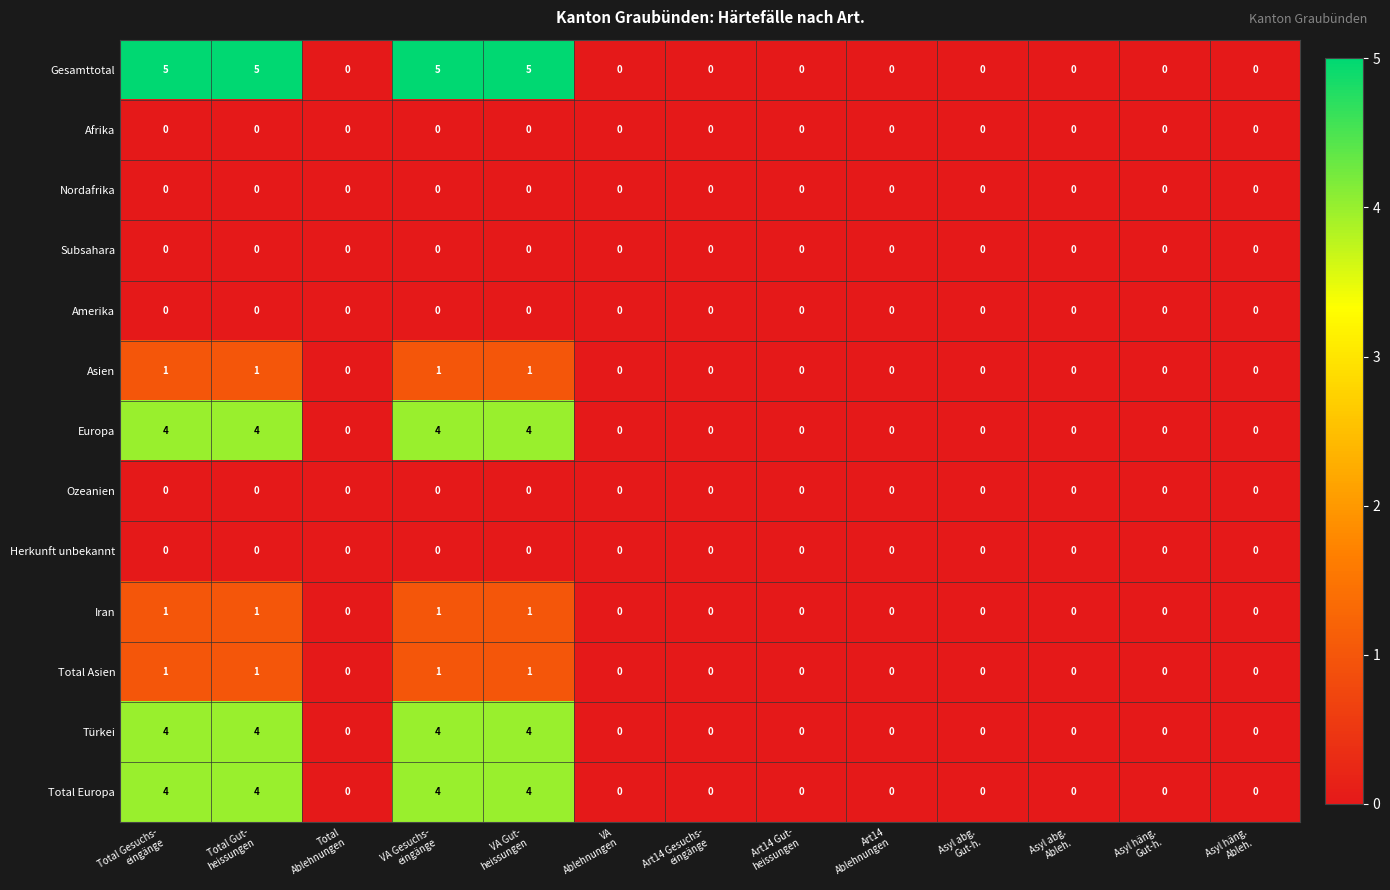

What is the sum of all Total Asien values?

4